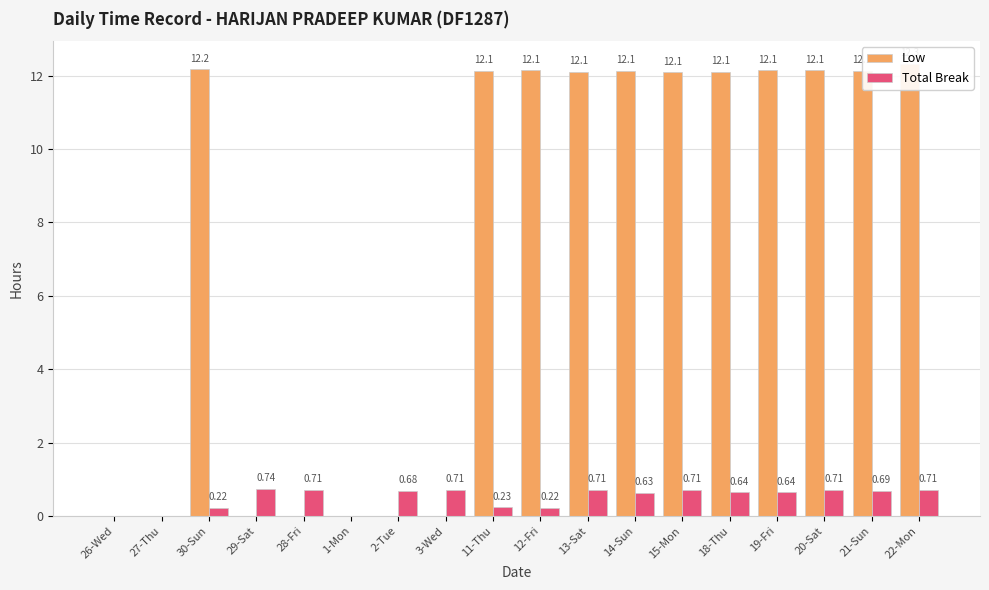

Rank the categories by Low value from lowest to highest.

26-Wed, 27-Thu, 29-Sat, 28-Fri, 1-Mon, 2-Tue, 3-Wed, 15-Mon, 13-Sat, 18-Thu, 11-Thu, 14-Sun, 21-Sun, 12-Fri, 19-Fri, 20-Sat, 30-Sun, 22-Mon